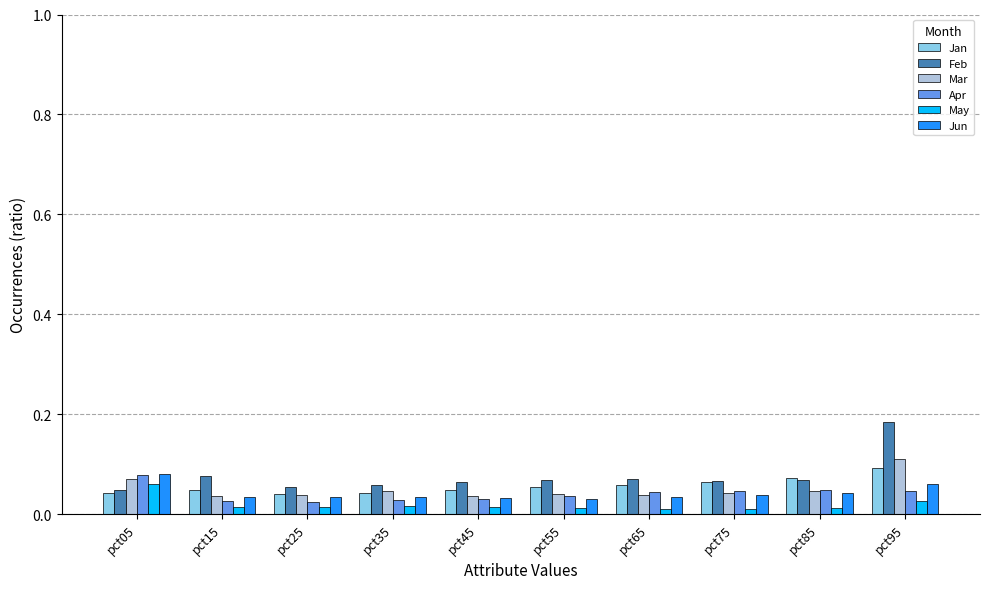

Is the value of Apr at pct05 greater than the value of Mar at pct35?

Yes